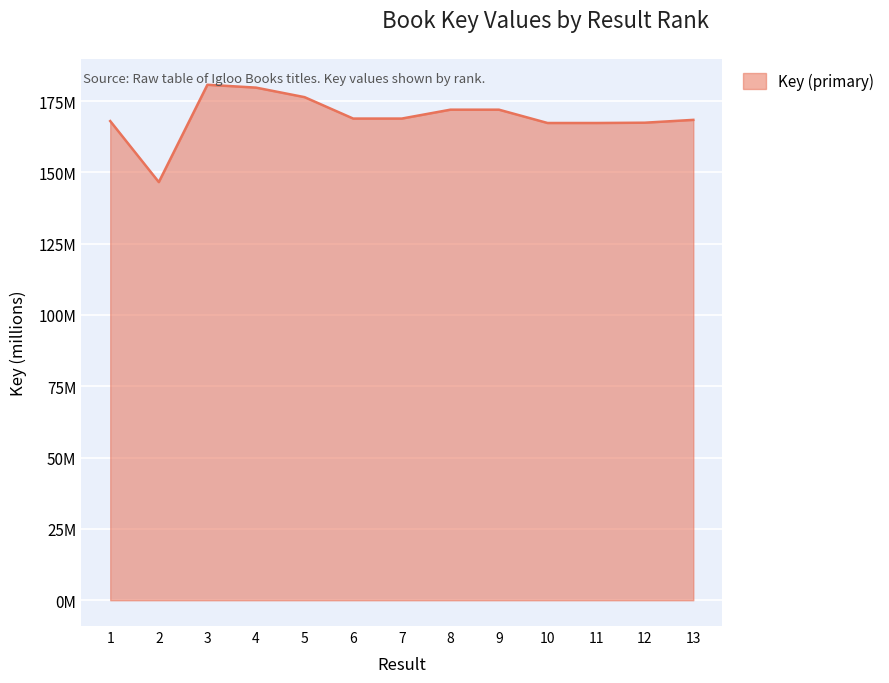

Does the chart display data point markers on the line(s)?

No